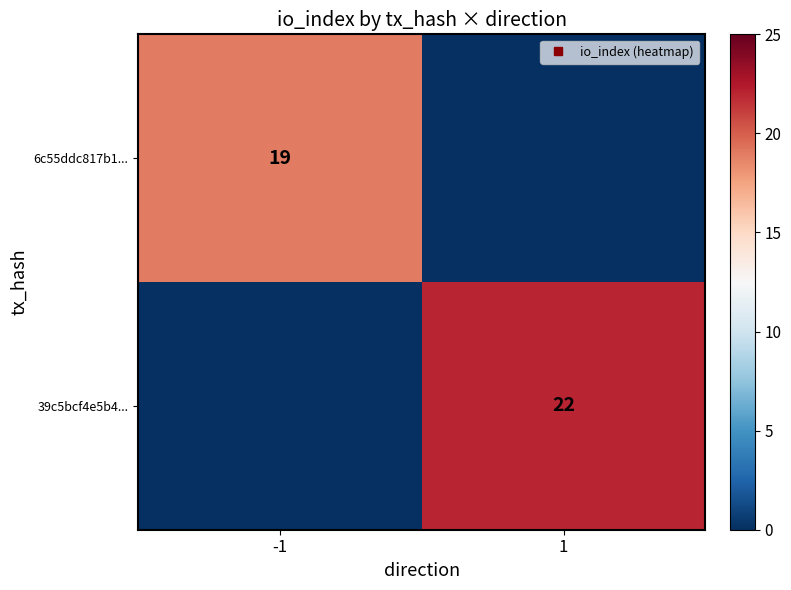

How many series are shown in this chart?

2